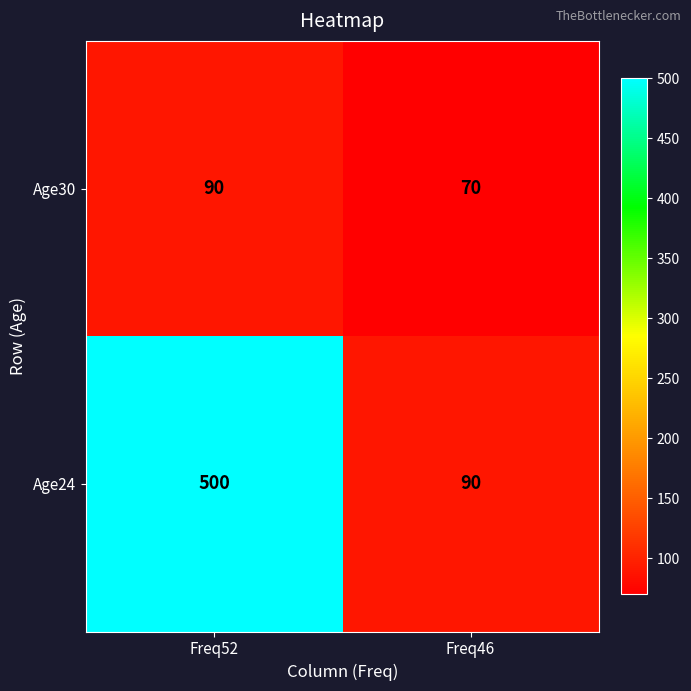

The Age30 series shows 70 at Freq46. True or false?

True